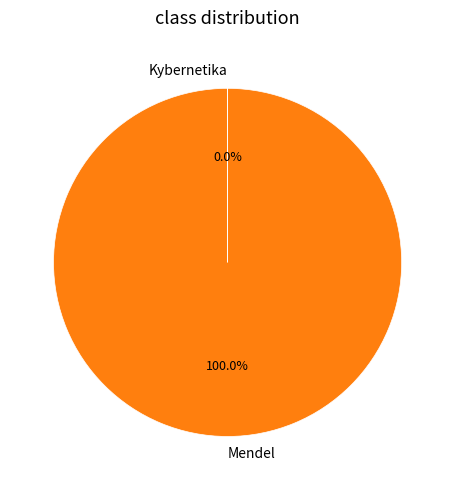

True or false: Mendel accounts for 100% of the total.

True